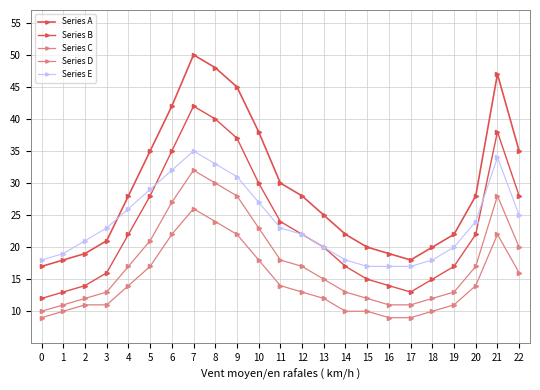

Is this an area chart (filled region under the line)?

No